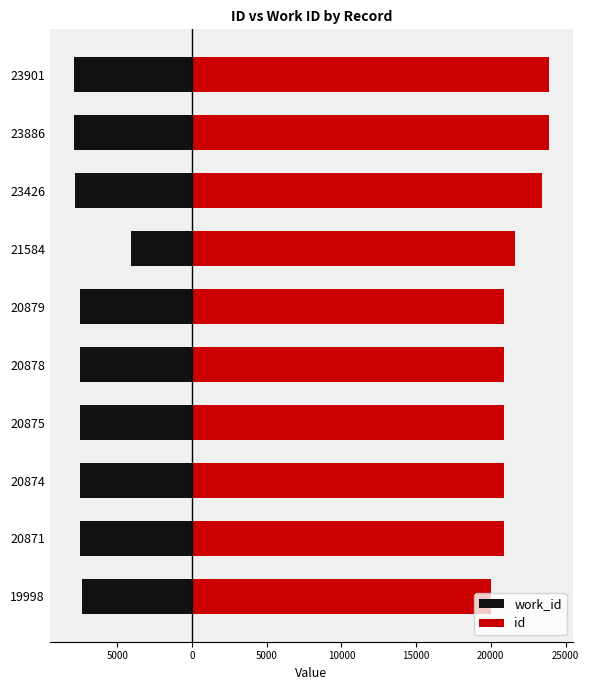

What is the highest value of the id series?

23901